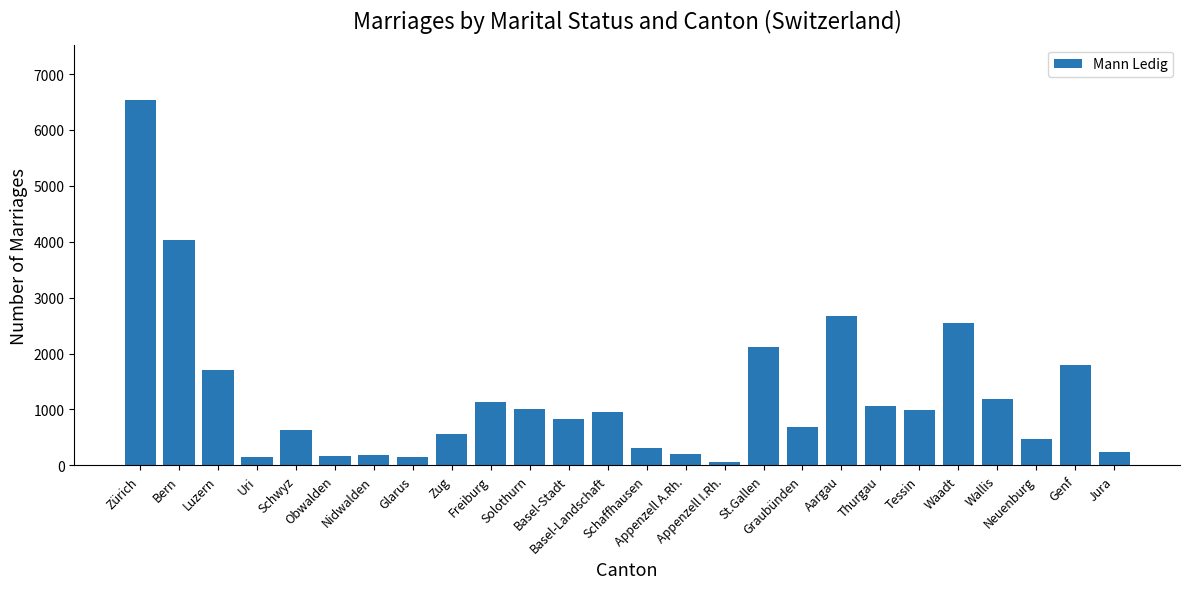

What is the sum of all values?

32375